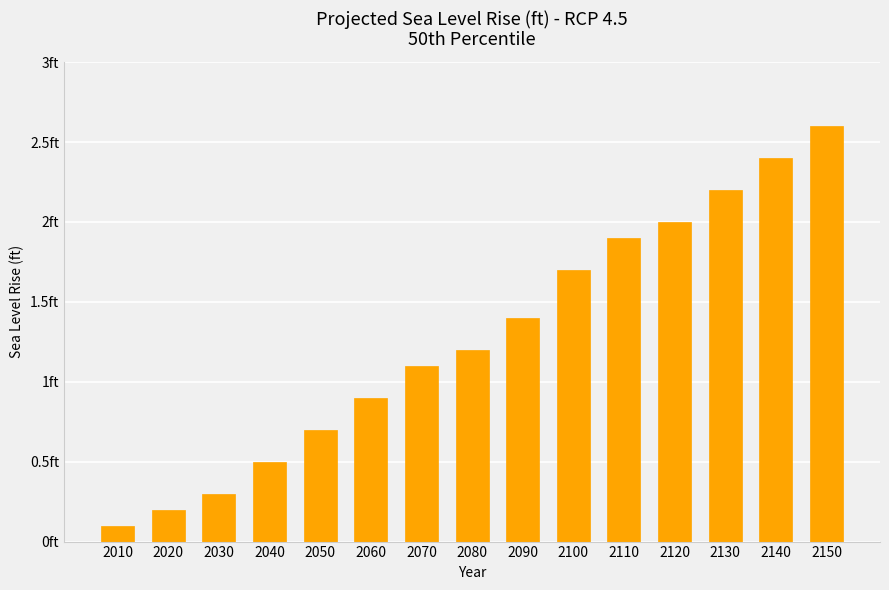

Reading left to right, what are all the values shown in this chart?

2010=0.1	2020=0.2	2030=0.3	2040=0.5	2050=0.7	2060=0.9	2070=1.1	2080=1.2	2090=1.4	2100=1.7	2110=1.9	2120=2.0	2130=2.2	2140=2.4	2150=2.6